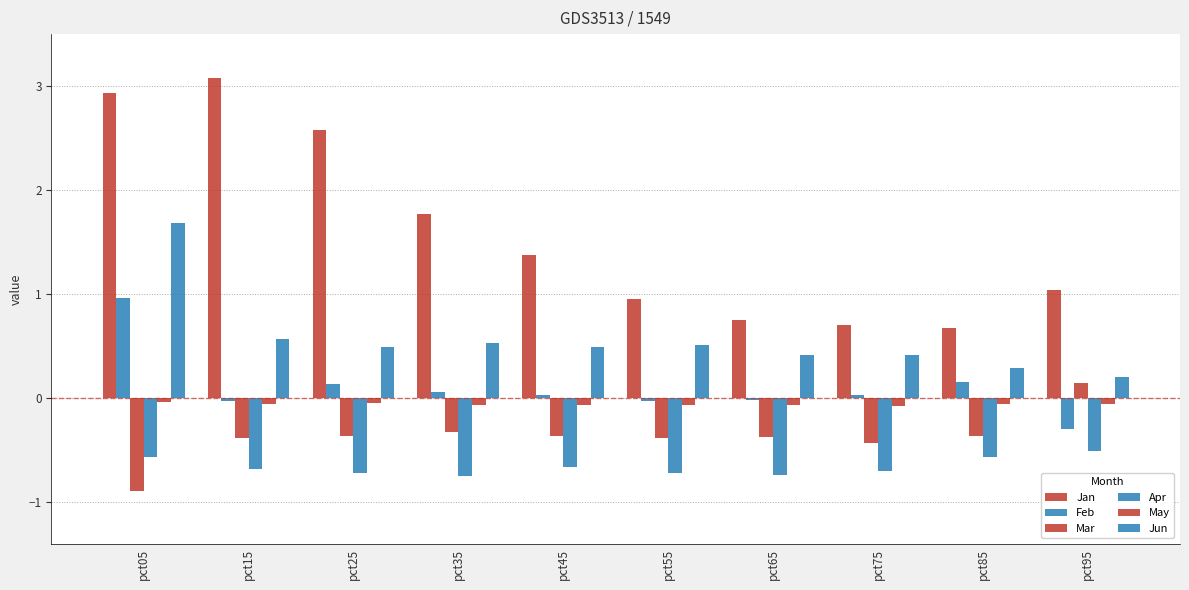

Count the number of data series in this chart.

6